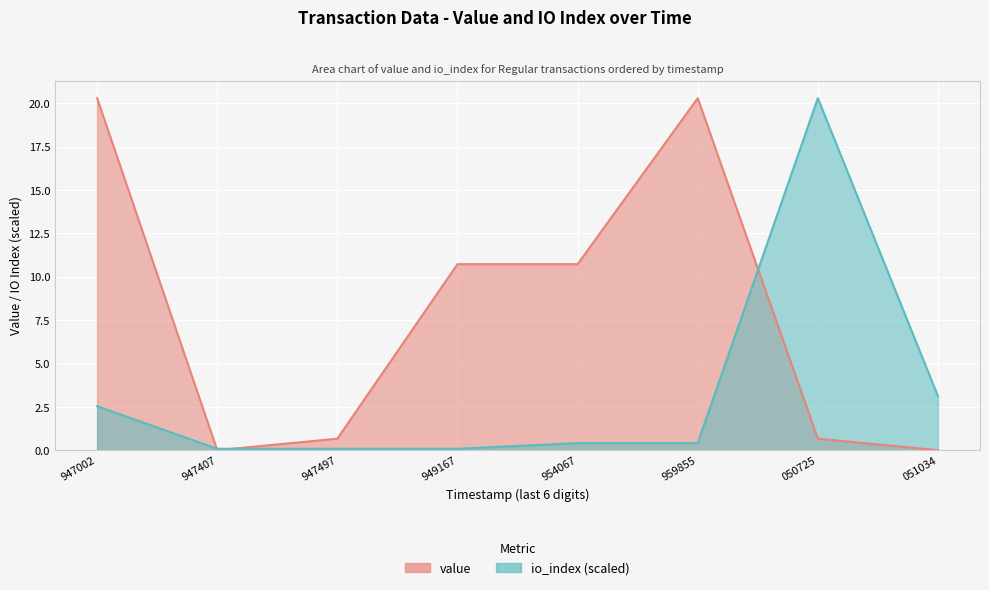

Rank the series at 051034 from lowest to highest value.

value, io_index